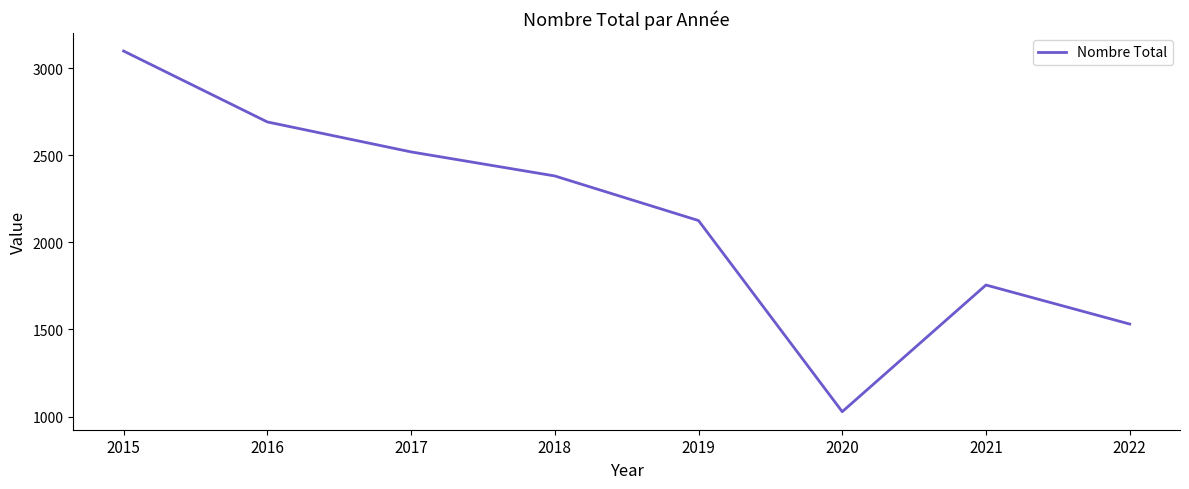

The value at 2018 is 2381. True or false?

True